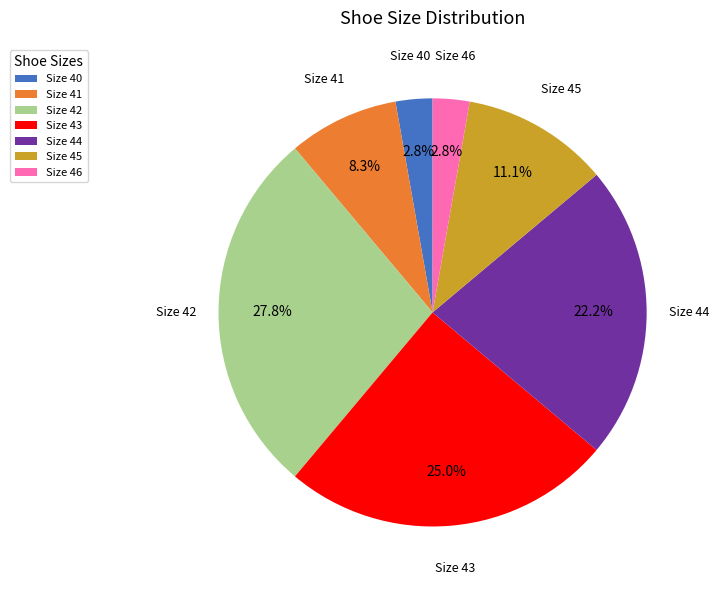

Does any single category account for the majority?

No